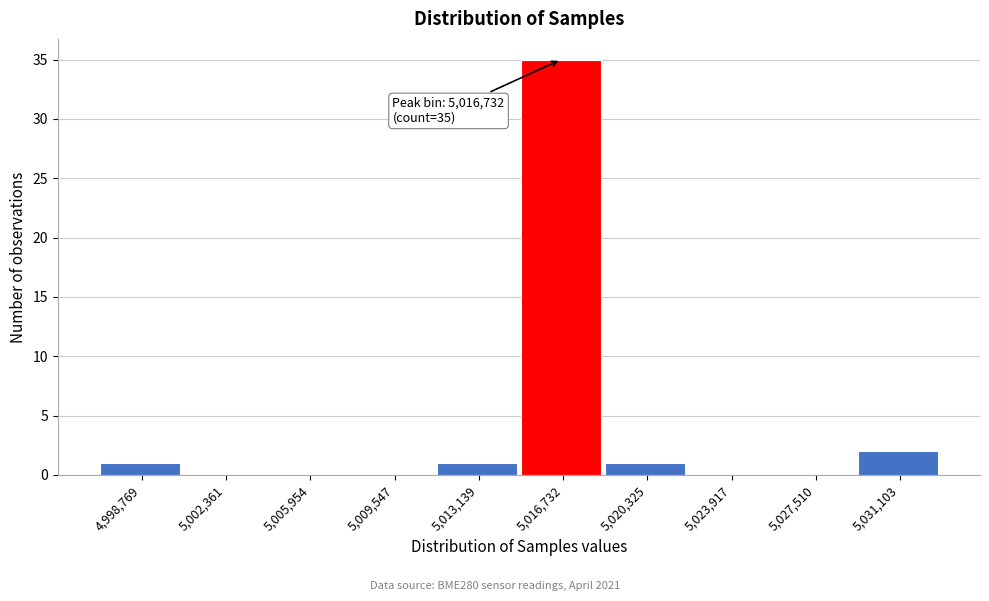

Reading left to right, transcribe all the data shown in this chart.

4,998,769=1	5,002,361=0	5,005,954=0	5,009,547=0	5,013,139=1	5,016,732=35	5,020,325=1	5,023,917=0	5,027,510=0	5,031,103=2